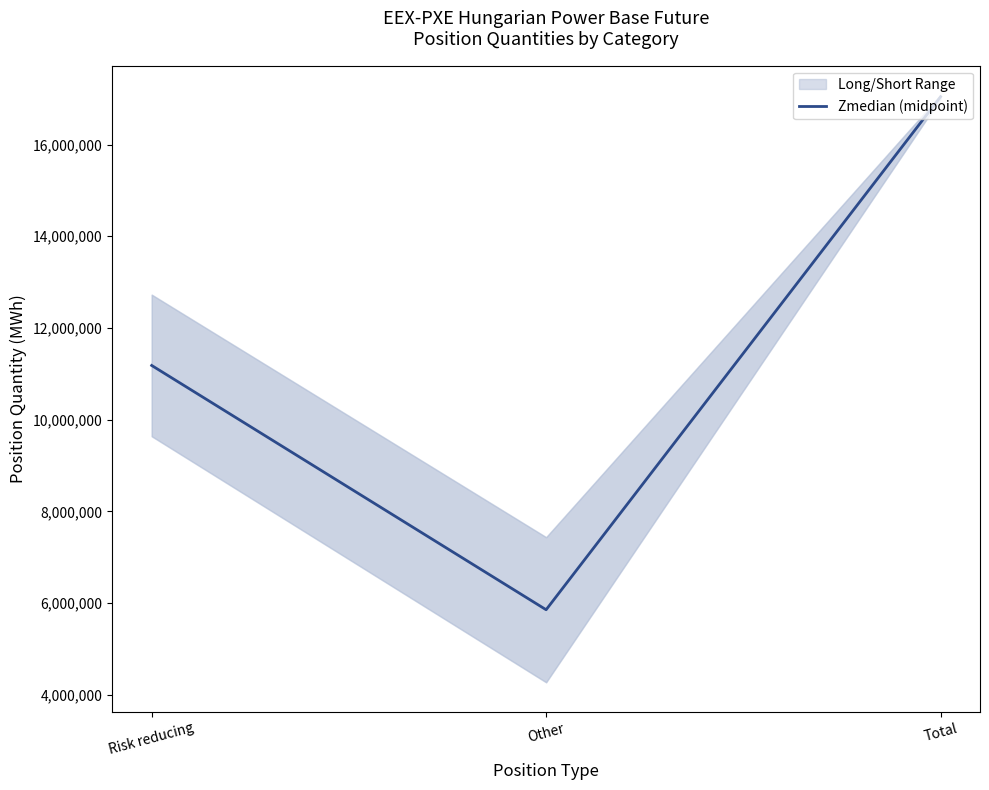

Is it true that the value at Total is 17041982.0?

True